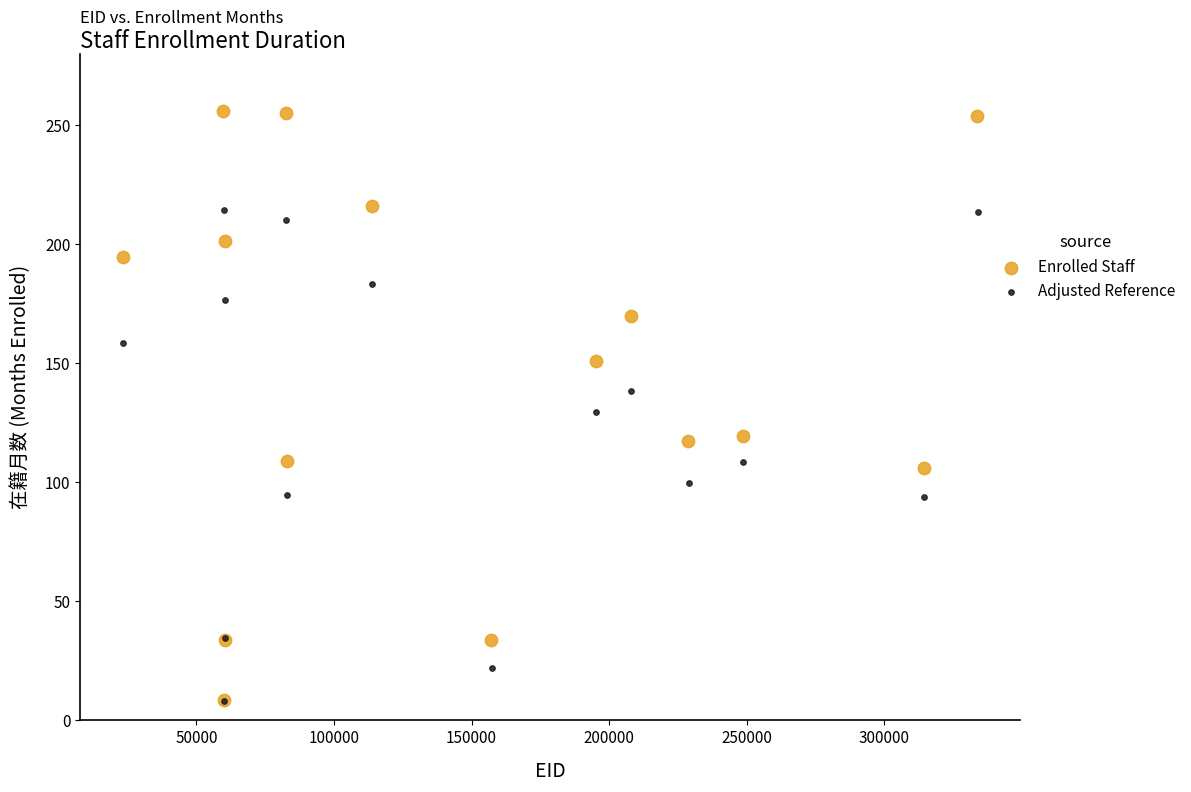

Which series has the widest spread of Y values?

Enrolled Staff